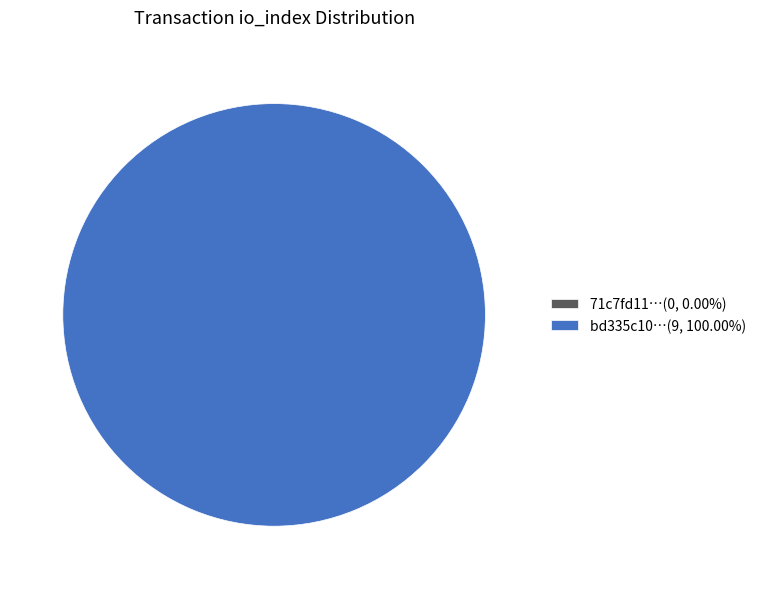

To the nearest percent, what is the average slice percentage?

50%